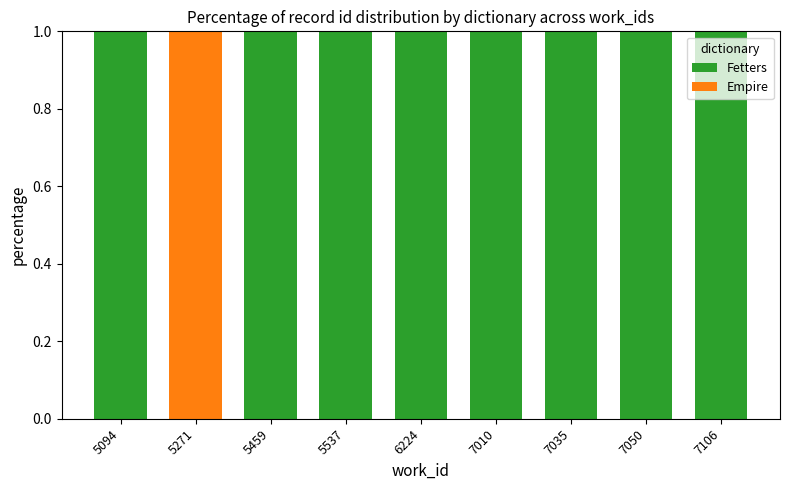

The Fetters series shows 1 at 7010. True or false?

True